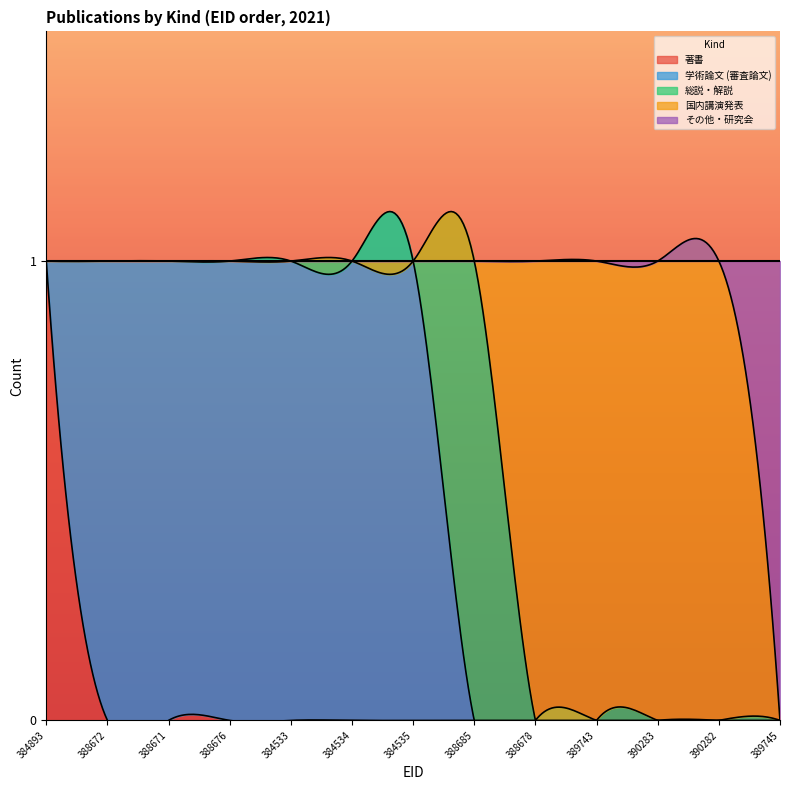

True or false: その他・研究会 has more than 0 interior local peaks.

False